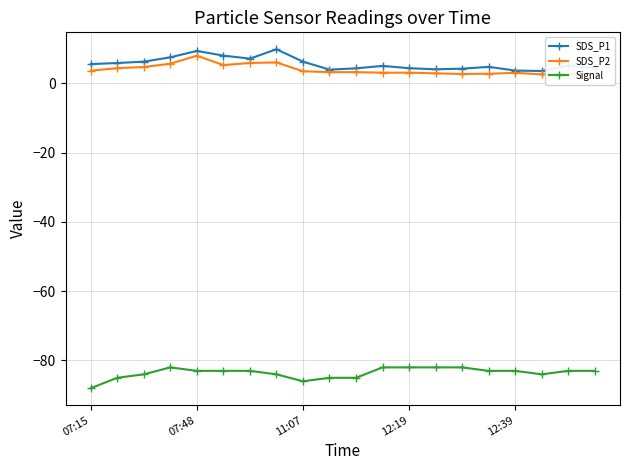

At which category does SDS_P1 reach its first local valley?

6